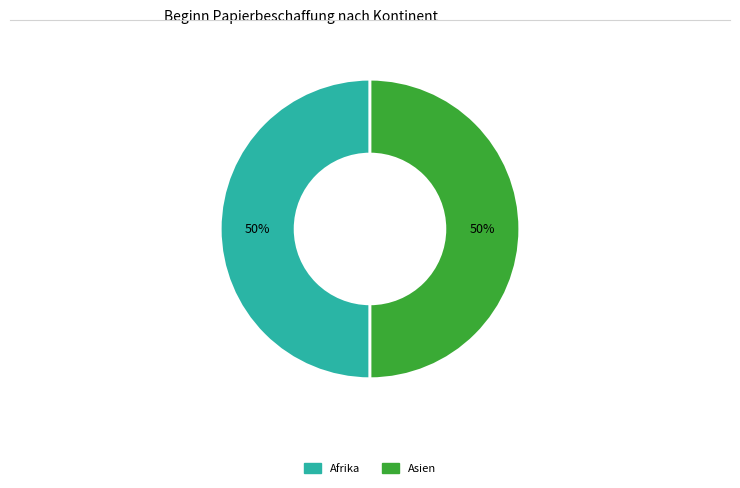

To the nearest percent, what is the average slice percentage?

50%